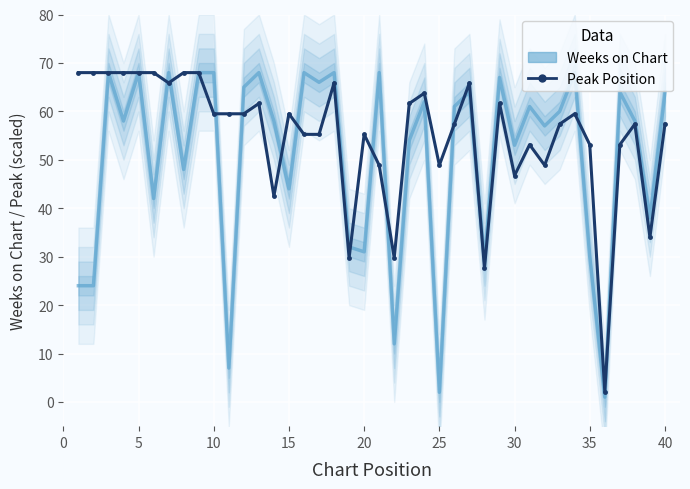

What is the minimum value shown in the chart?

1.0